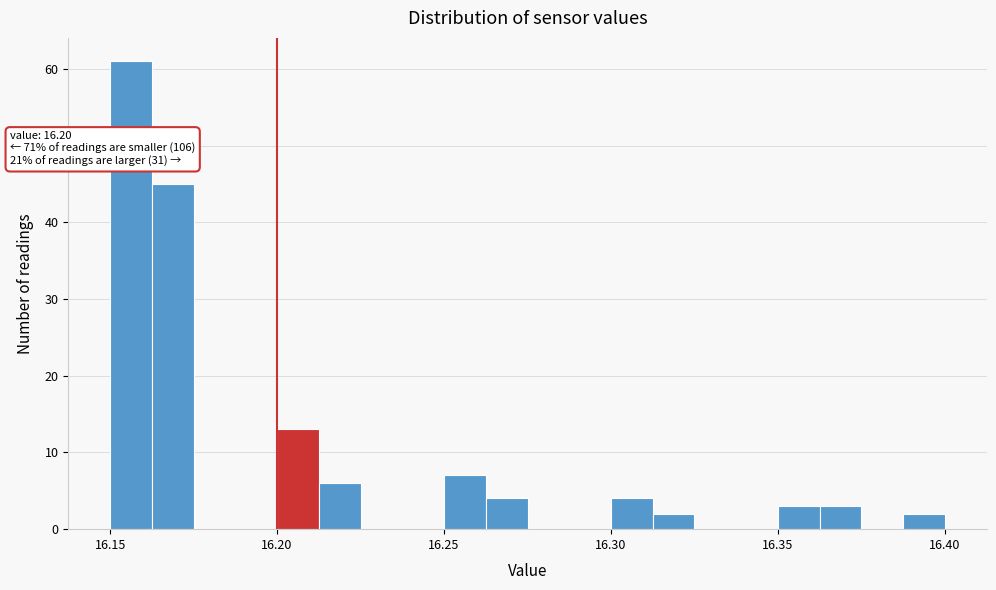

Around what value on the x-axis is the tallest bar? Give the approximate position of its centre, as read against the axis.

16.155